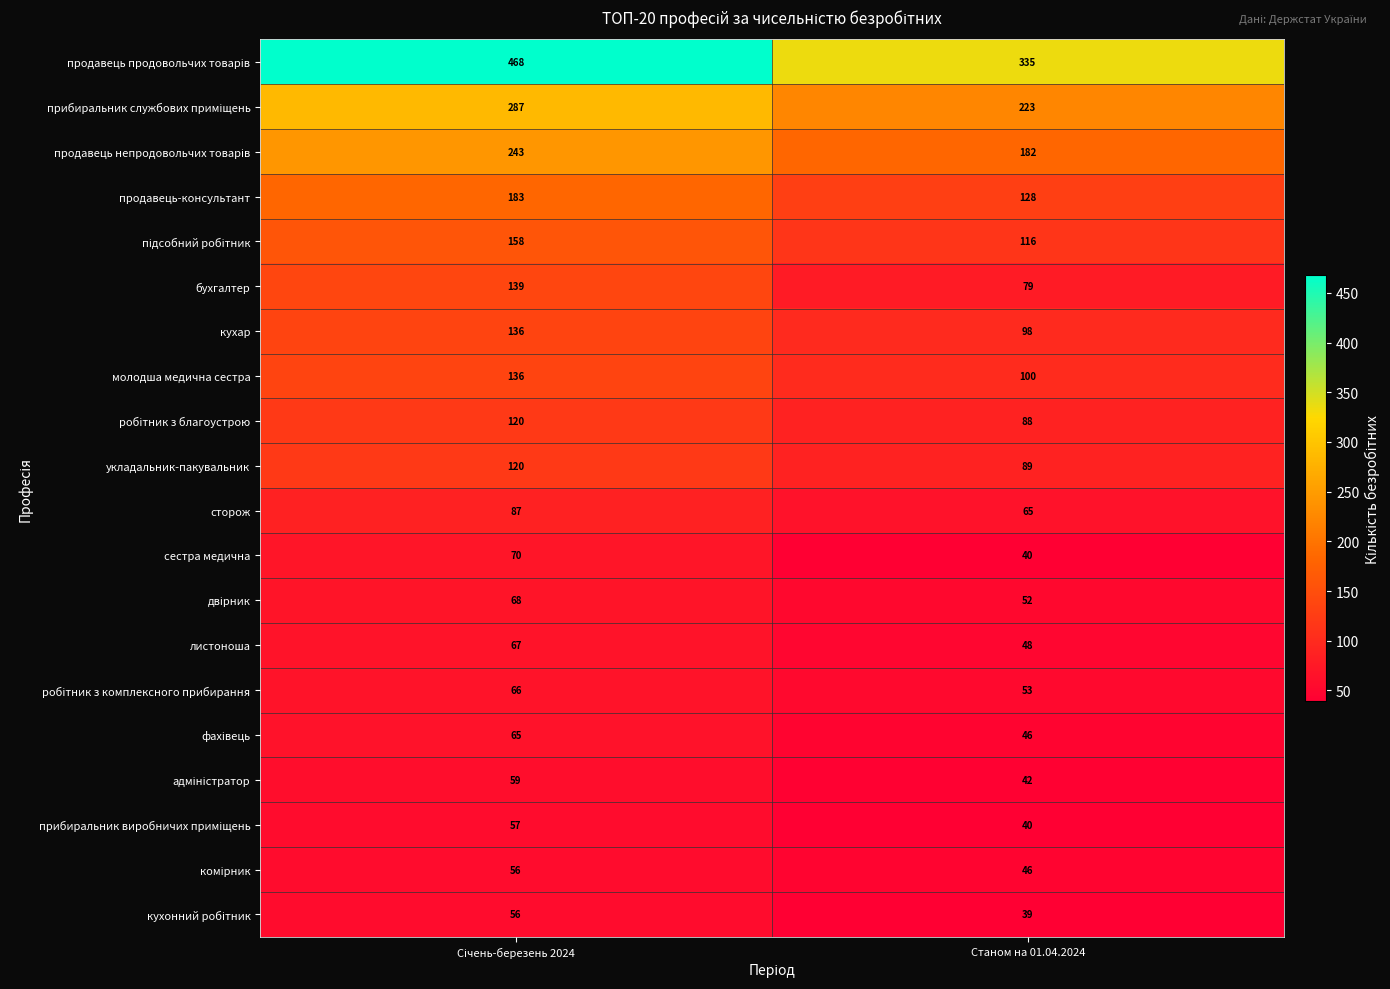

Count the number of categories in the chart.

2